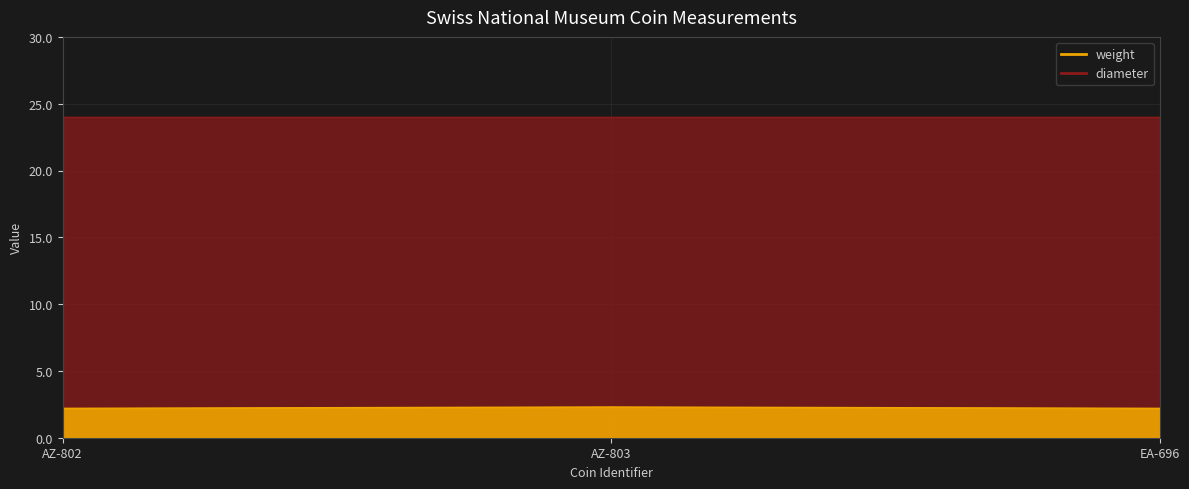

Approximately how many times larger is the value at AZ-802 compared to AZ-803?

1.0